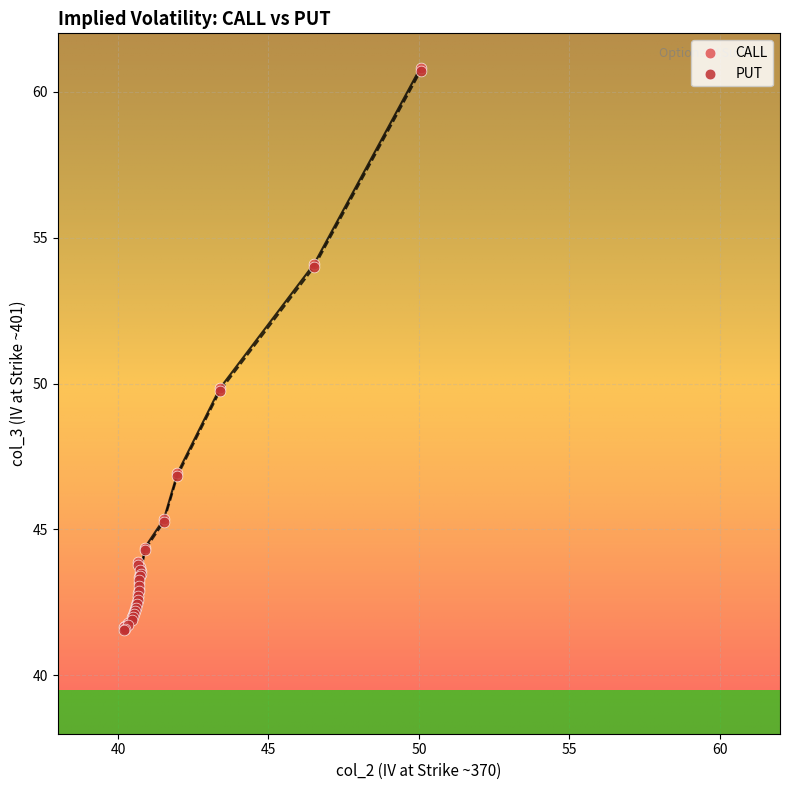

Which series has the widest spread of Y values?

CALL